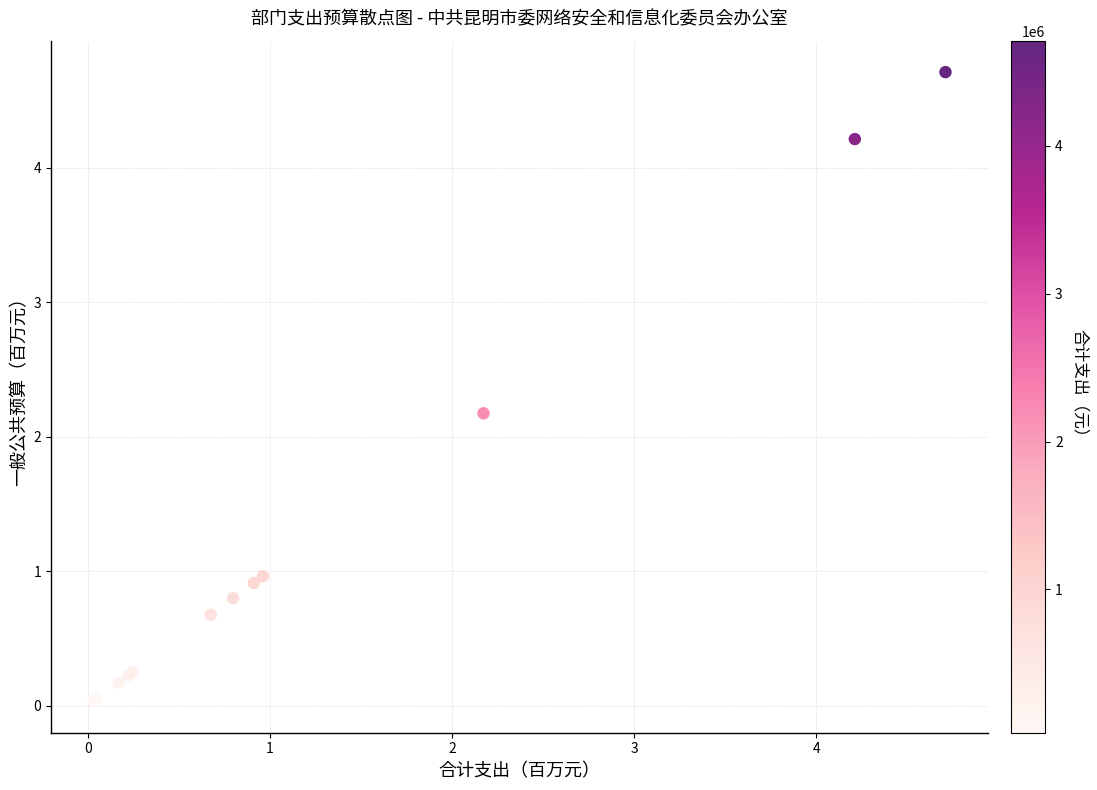

What Y value in the scatter plot is closest to 2?

2.2